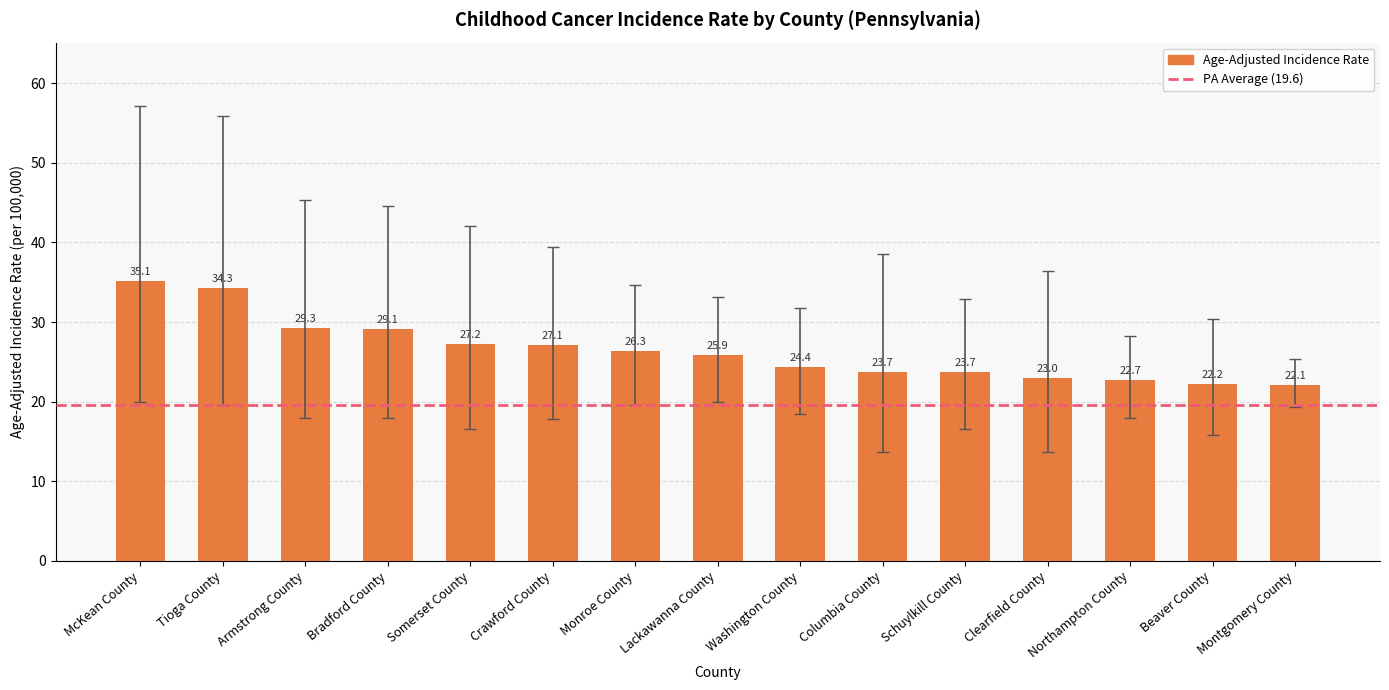

Is it true that the value at Clearfield County is 23.0?

True